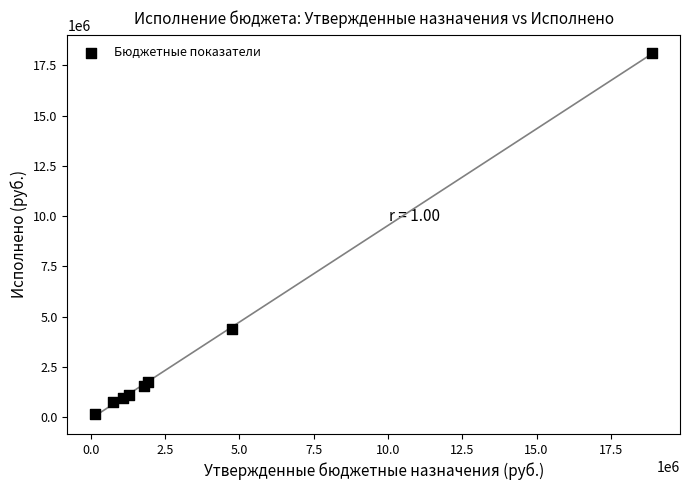

What Y value in the scatter plot is closest to 9148283?

4378900.5